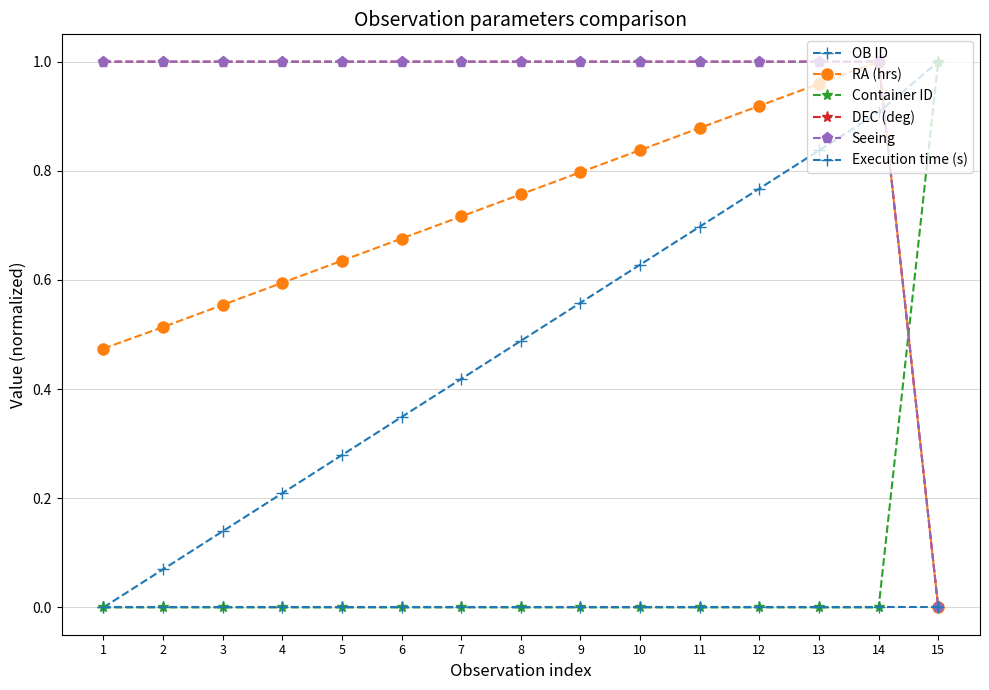

Read the RA (hrs) value at 6.

0.7